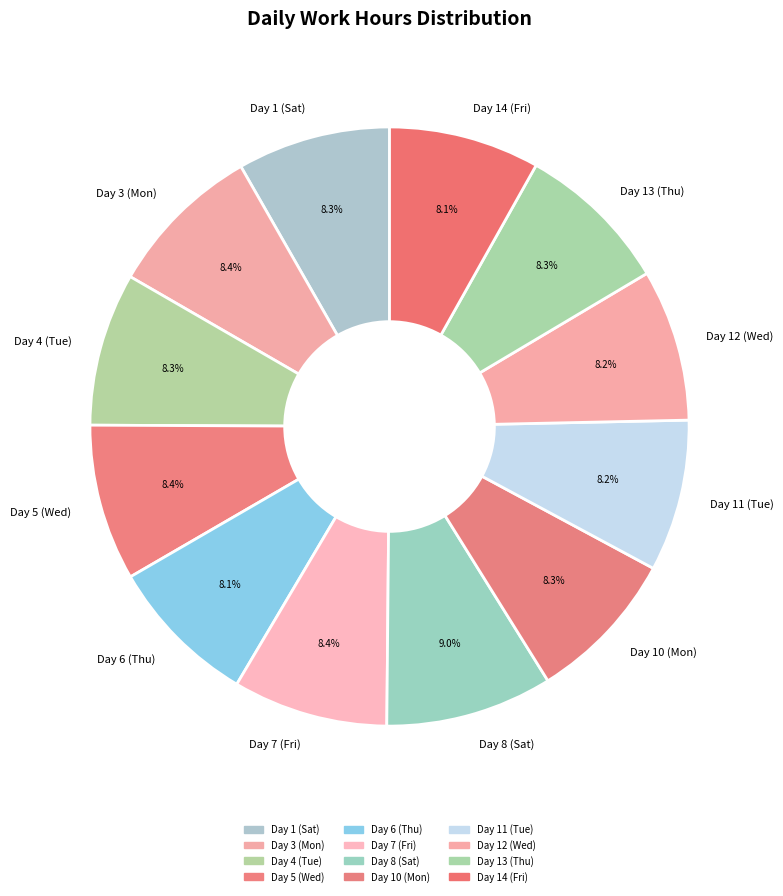

To the nearest percent, what is the combined percentage of Day 1 (Sat) and Day 5 (Wed)?

17%